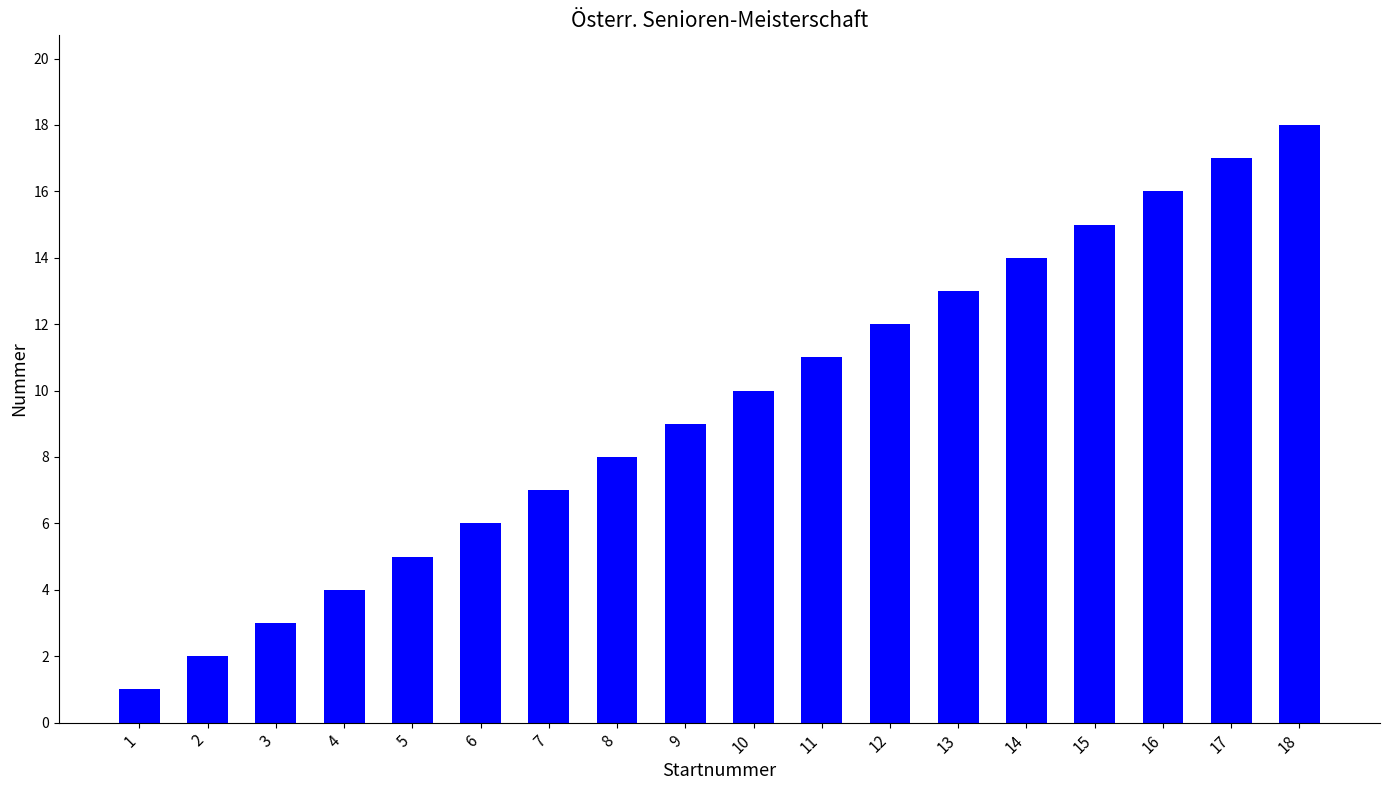

What is the sum of all values?

171